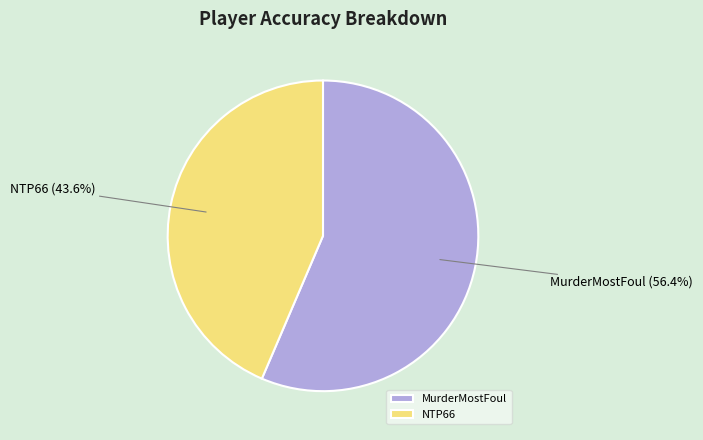

To the nearest percent, what is the difference between the MurderMostFoul and NTP66 slice percentages?

13%